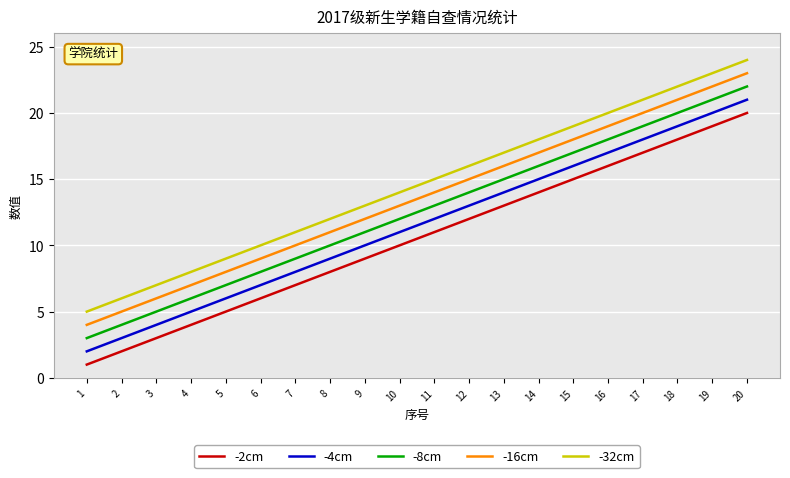

What is the highest value of the -16cm series?

23